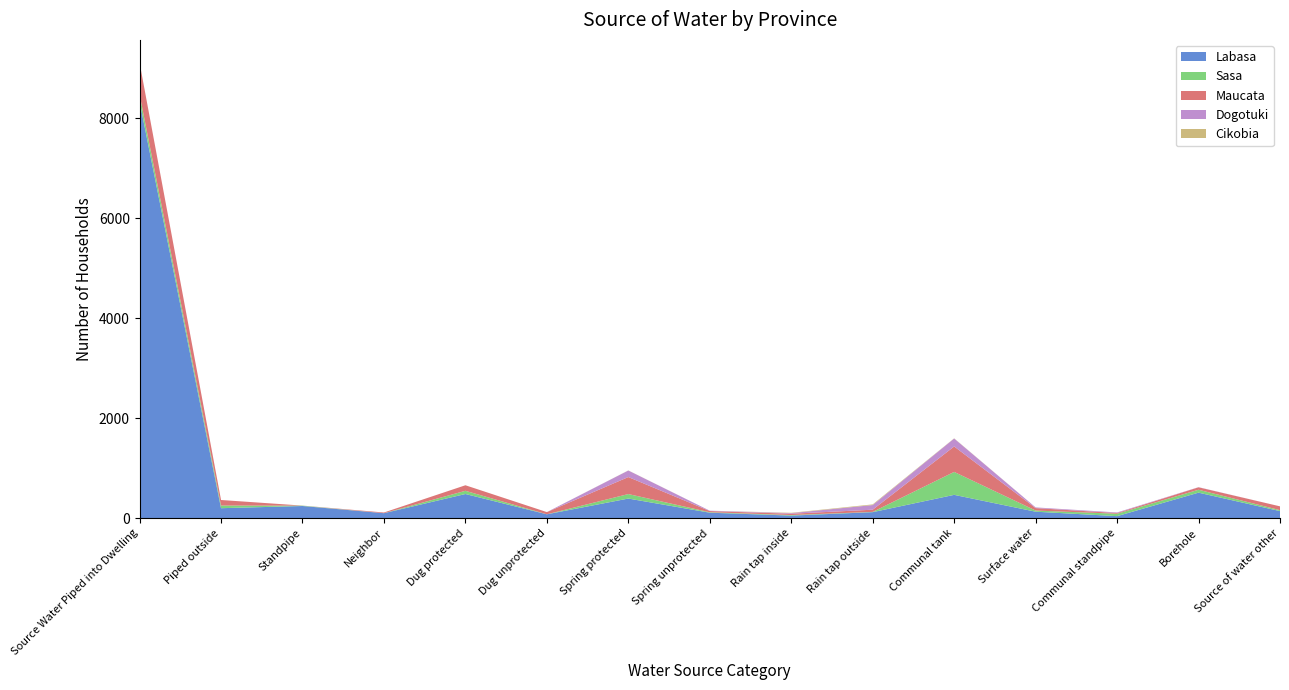

Reading left to right, list all the values displayed in this chart.

Labasa: 8335	199	243	99	483	77	392	109	51	120	466	129	40	510	141
Sasa: 142	53	7	0	64	0	90	9	11	5	459	23	48	58	19
Maucata: 636	111	1	14	111	44	340	24	26	44	509	49	14	49	76
Dogotuki: 0	0	0	0	0	0	131	7	12	93	159	14	12	3	0
Cikobia: 0	0	0	0	0	0	2	0	7	13	4	0	0	0	0